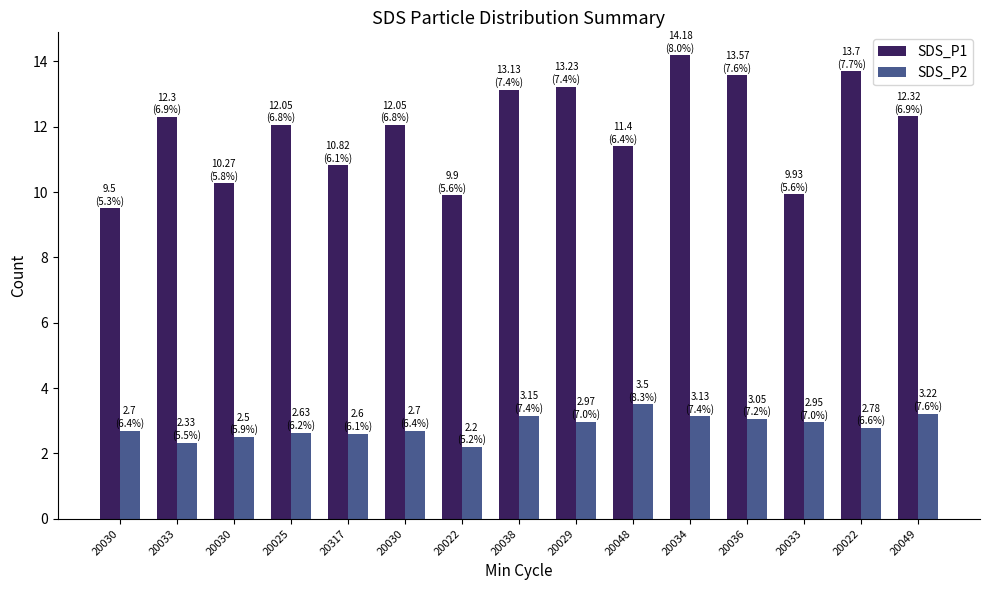

At how many categories does at least one series exceed 12?

9